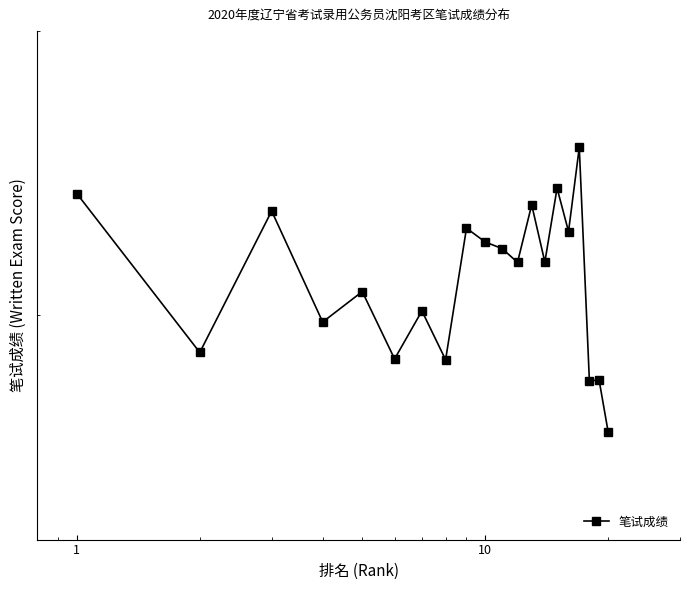

Read the value at 13.

71.8